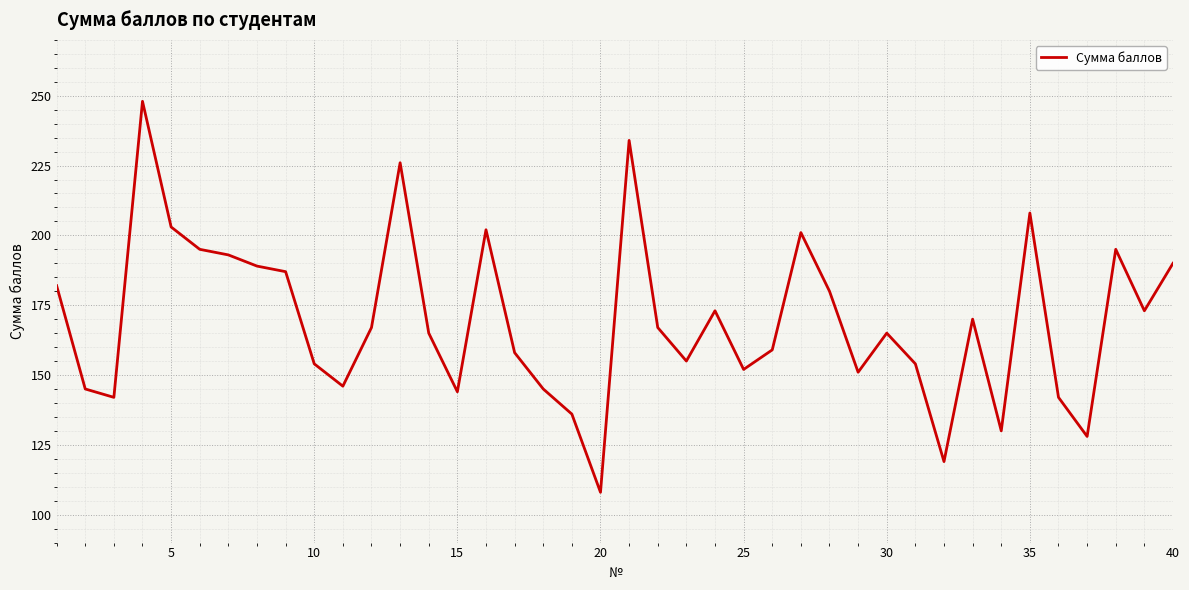

Reading left to right, what are all the values shown in this chart?

182	145	142	248	203	195	193	189	187	154	146	167	226	165	144	202	158	145	136	108	234	167	155	173	152	159	201	180	151	165	154	119	170	130	208	142	128	195	173	190